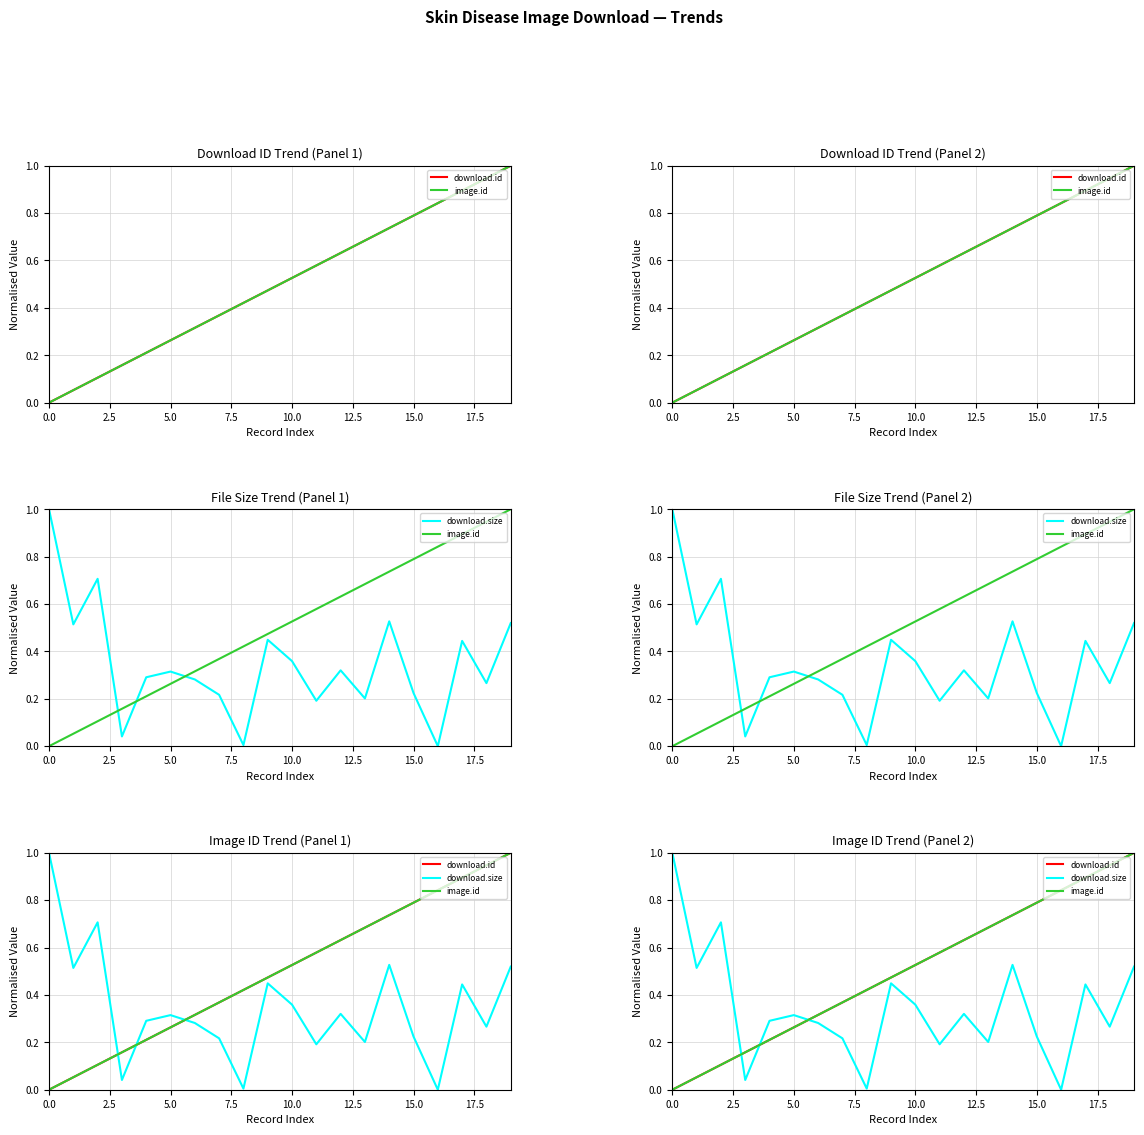

What is the sum of the download.id values at 20.0 and 12.5?

0.7